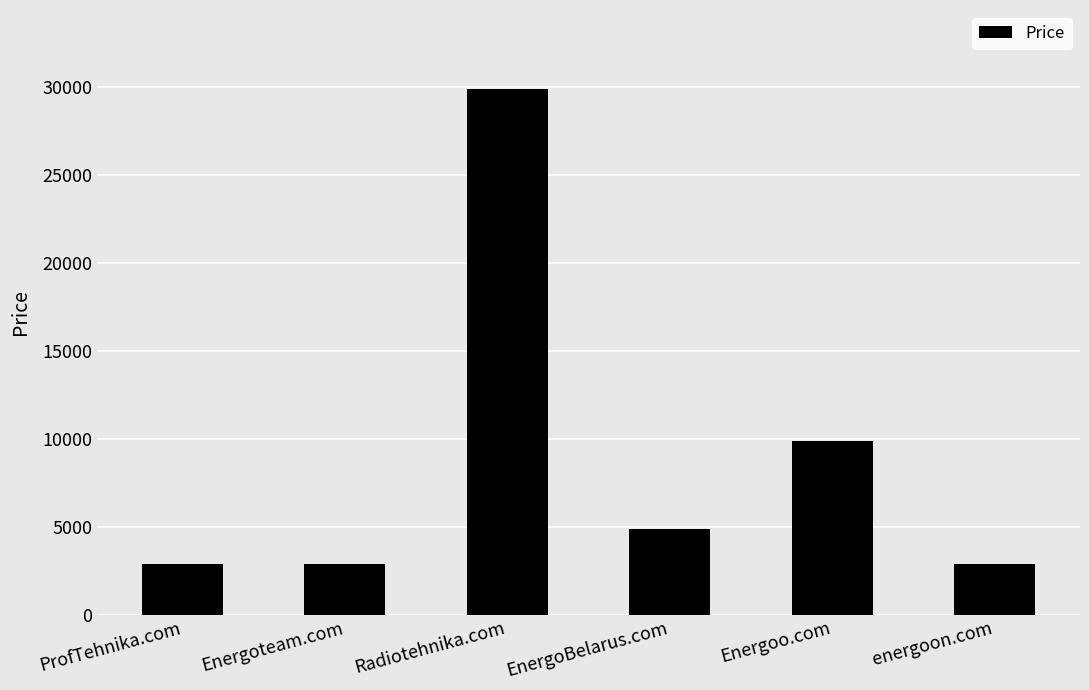

What is the difference between the second highest and minimum values?

7000